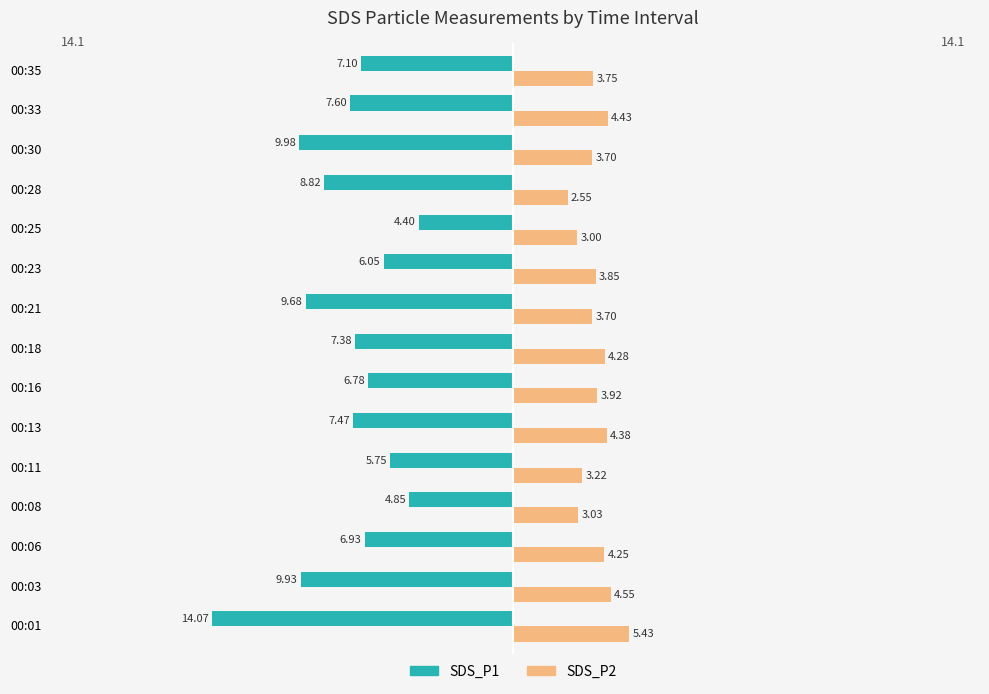

At which category is the sum across all series the highest?

00:25